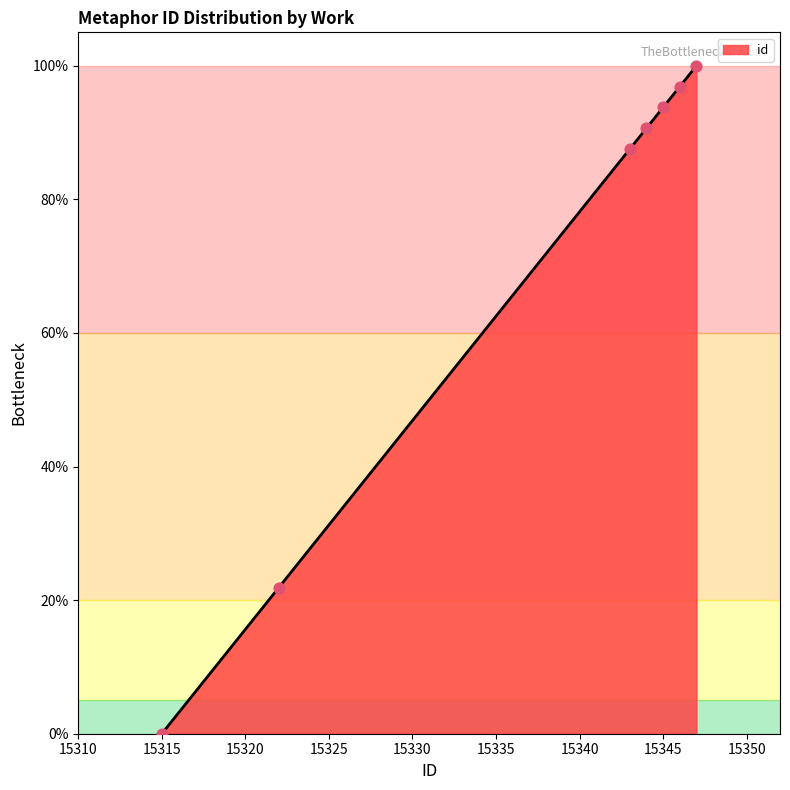

What is the difference between the maximum and second lowest values?

78.1